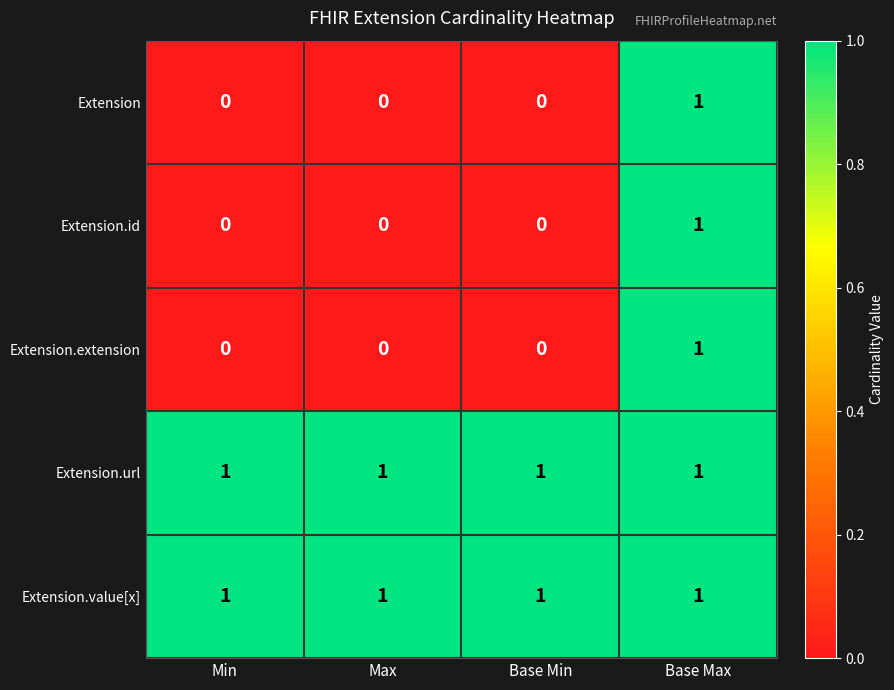

How many data points does each series have?

4